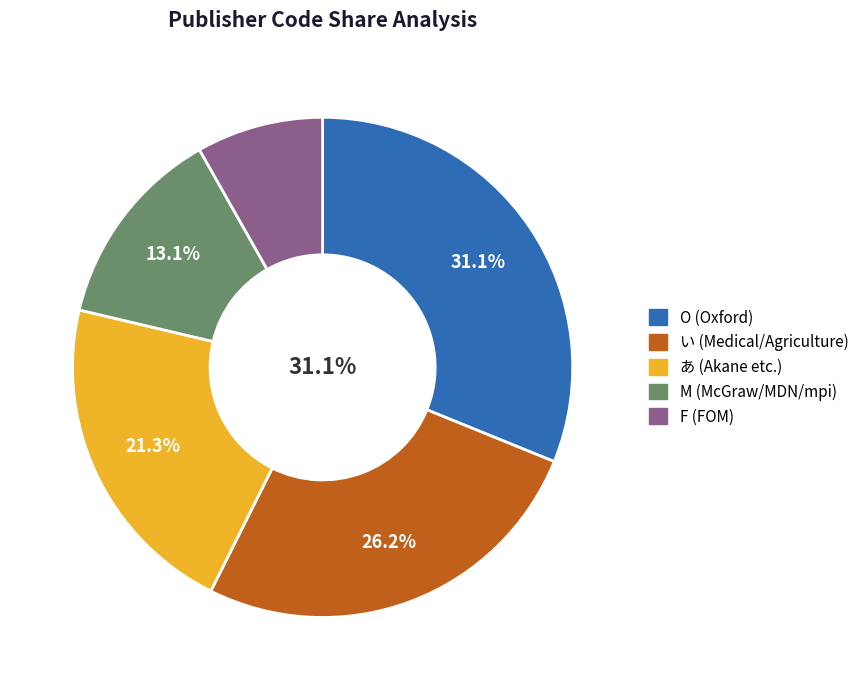

What percentage is NOT represented by い?

73.8%